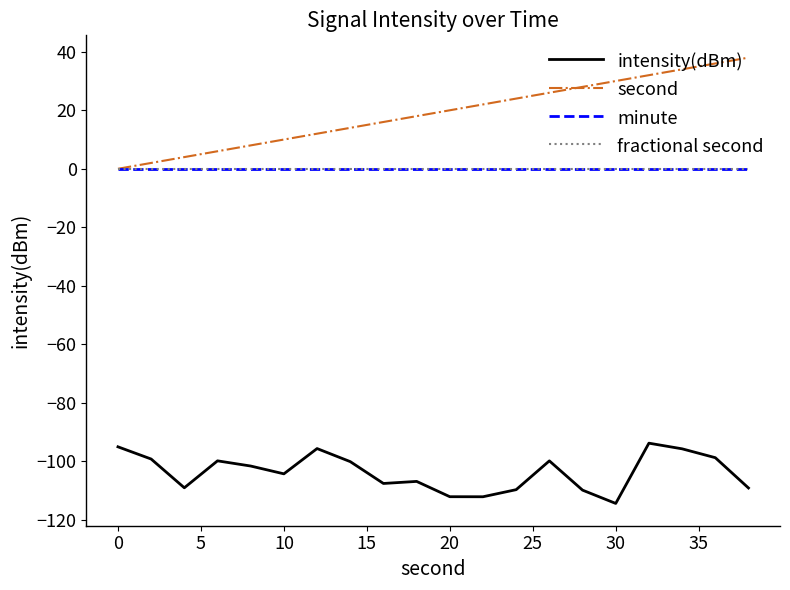

Does the chart have visible grid lines?

No